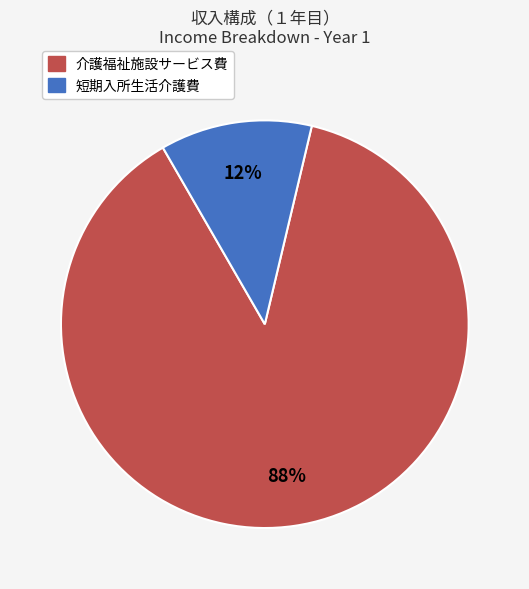

Which slice is the largest?

介護福祉施設サービス費